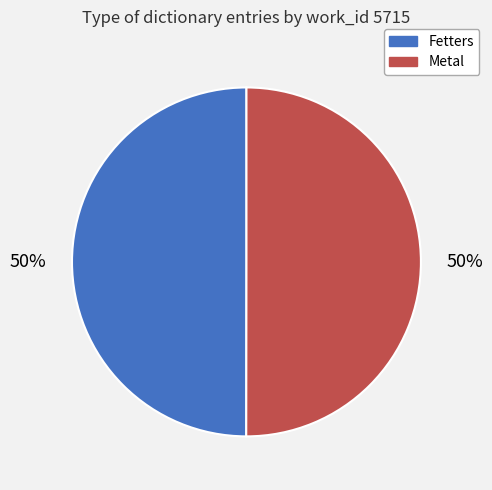

Approximately how many times larger is the value at Fetters compared to Metal?

1.0